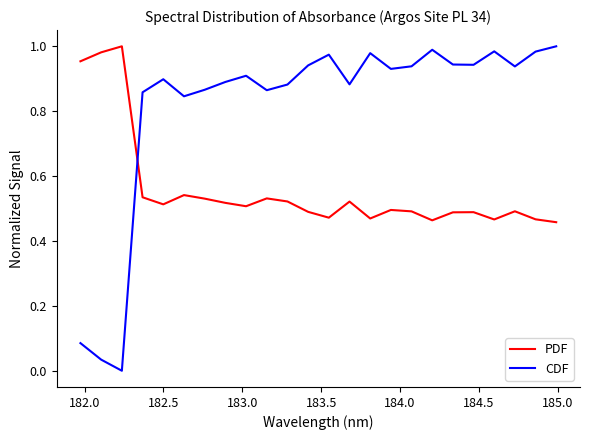

Which series has the largest total across all categories?

CDF